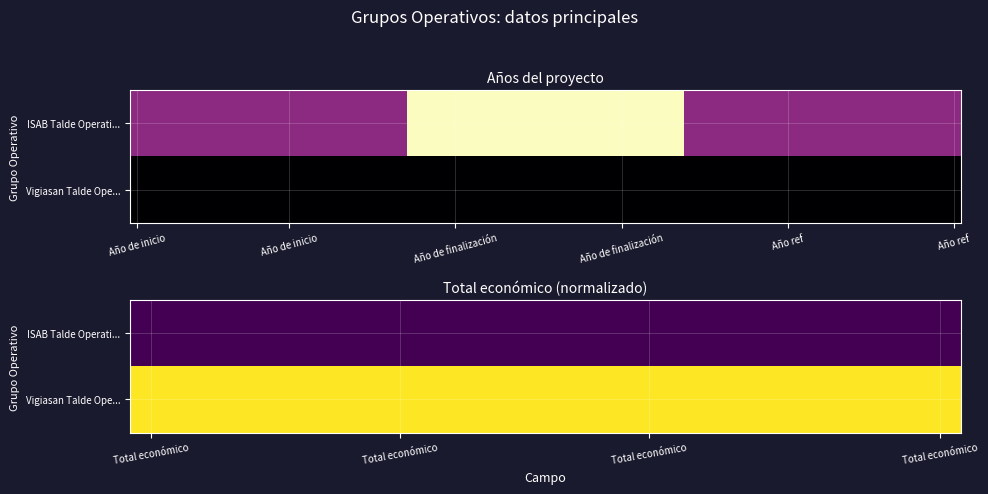

Which series has the largest range (max minus min)?

ISAB Talde Operati...